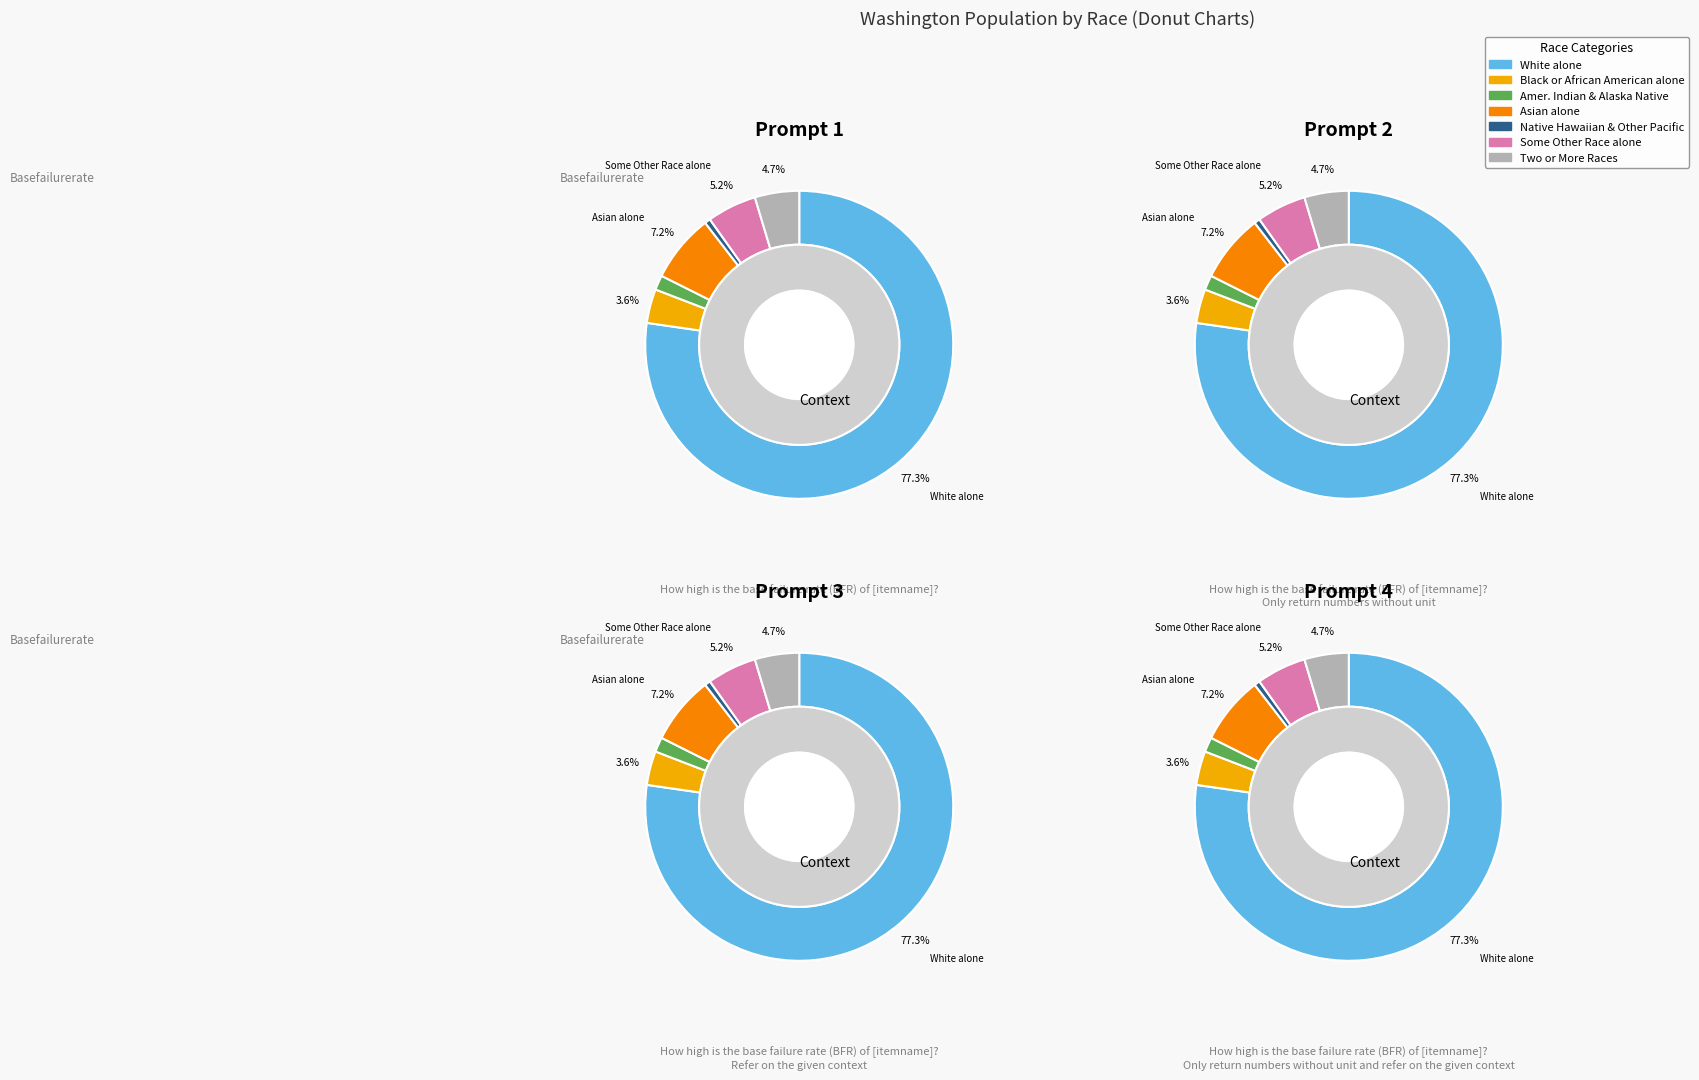

Is there a majority slice in this chart?

Yes